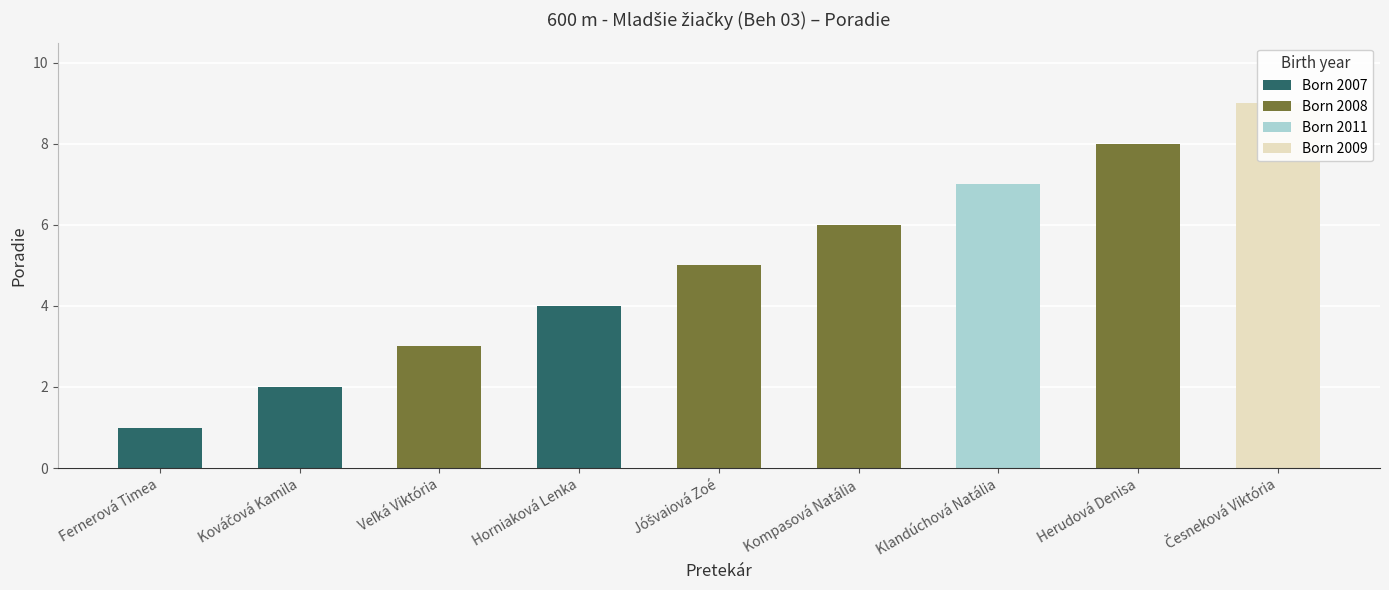

What is the ratio of the value at Veľká Viktória to the value at Herudová Denisa?

0.4